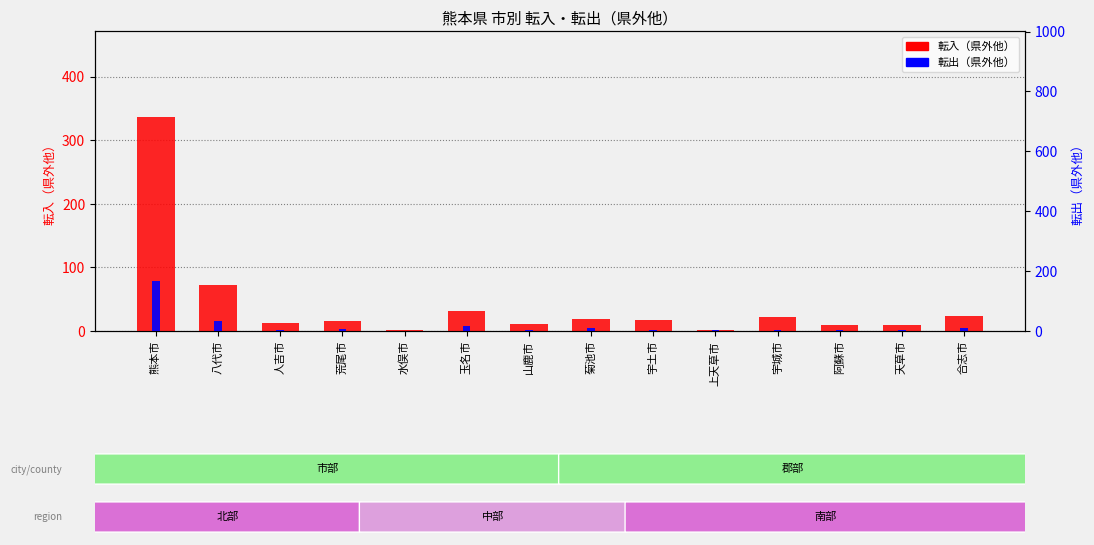

Is it true that county_external_in equals 27 at 菊池市?

False